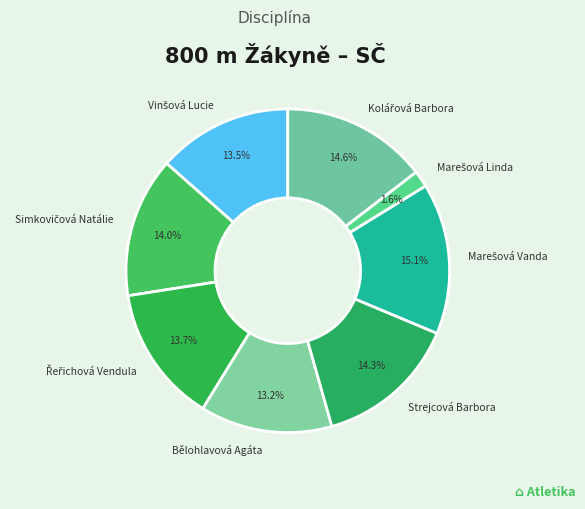

Does Bělohlavová Agáta account for over 50% of the chart?

No